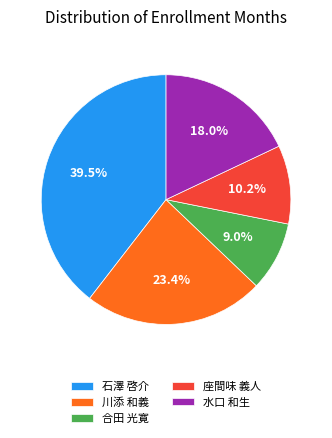

To the nearest percent, what is the average slice percentage?

20%